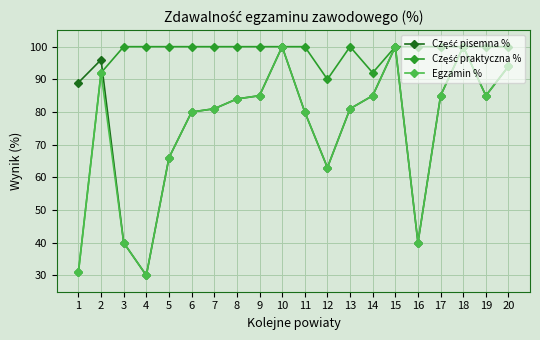

What is the maximum value shown in the chart?

100